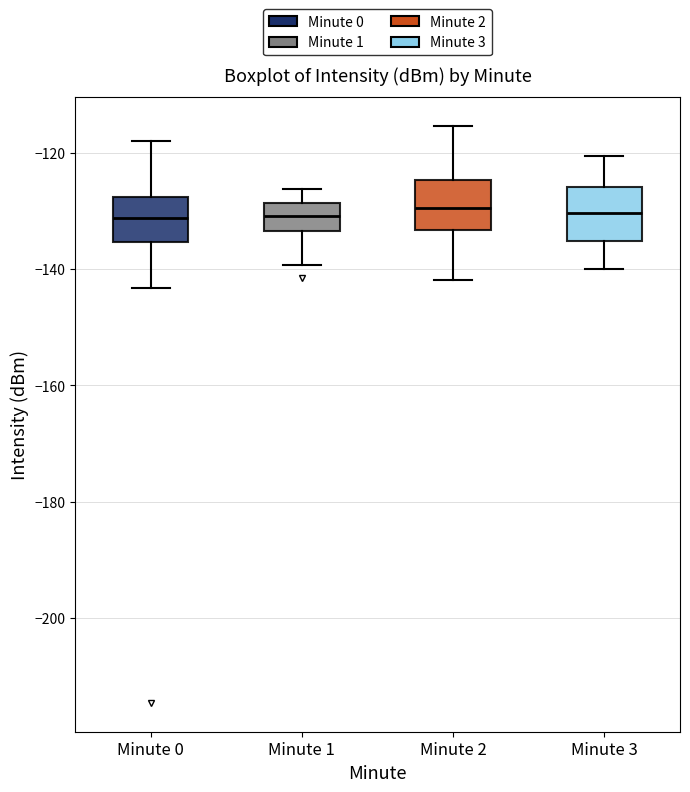

Reading left to right, read every box against the y-axis: the position of its median line, the range the box covers, and the ends of its whiskers. The values are not printed on the chart, so give them approximately, as read against the axis.

Minute 0: median -132, box -136 to -128, whiskers -144 to -118
Minute 1: median -130, box -134 to -128, whiskers -140 to -126
Minute 2: median -130, box -134 to -124, whiskers -142 to -116
Minute 3: median -130, box -136 to -126, whiskers -140 to -120